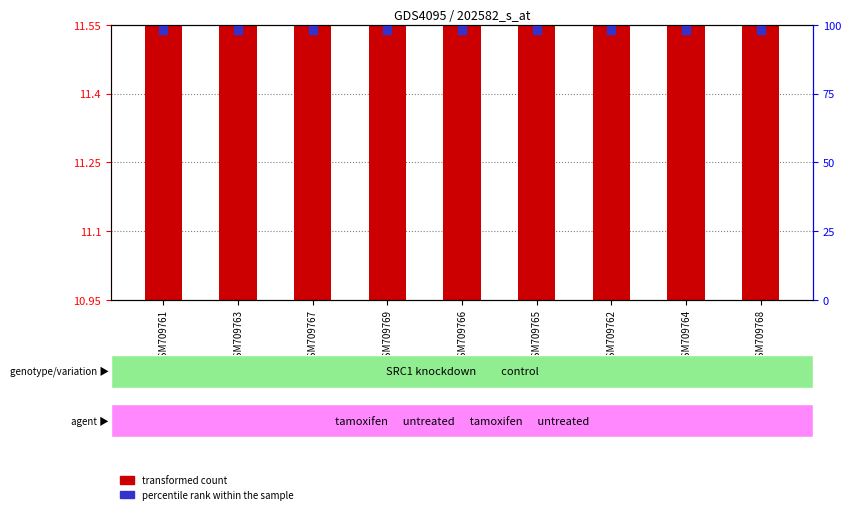

What is the total value across all series at GSM709765?

105.3